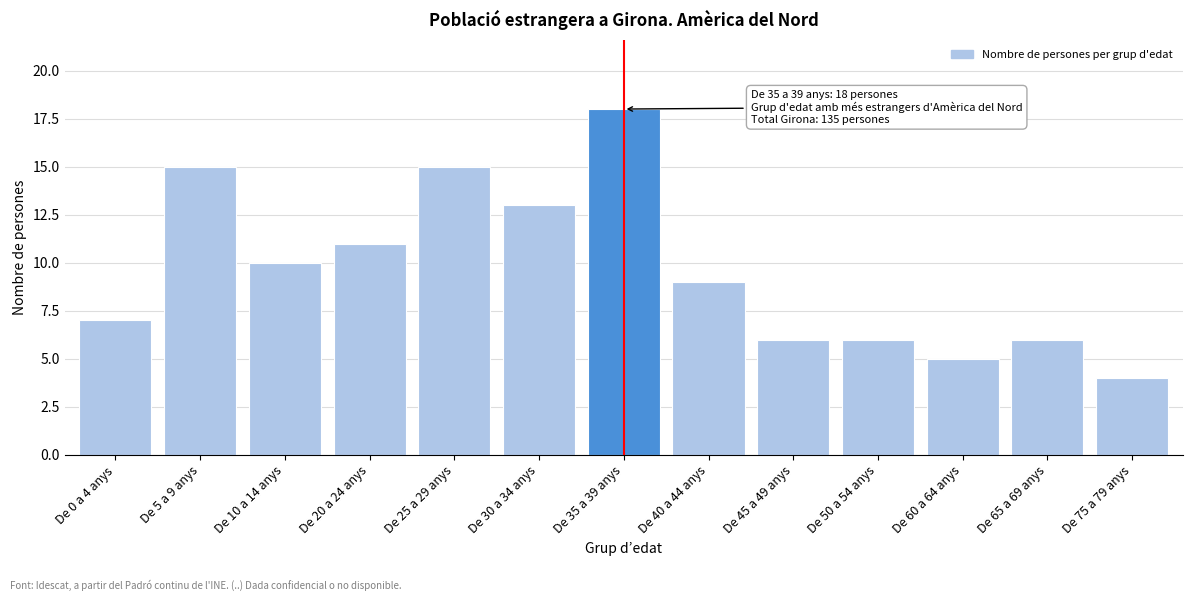

Reading left to right, extract all data points from this chart.

De 0 a 4 anys=7	De 5 a 9 anys=15	De 10 a 14 anys=10	De 20 a 24 anys=11	De 25 a 29 anys=15	De 30 a 34 anys=13	De 35 a 39 anys=18	De 40 a 44 anys=9	De 45 a 49 anys=6	De 50 a 54 anys=6	De 60 a 64 anys=5	De 65 a 69 anys=6	De 75 a 79 anys=4